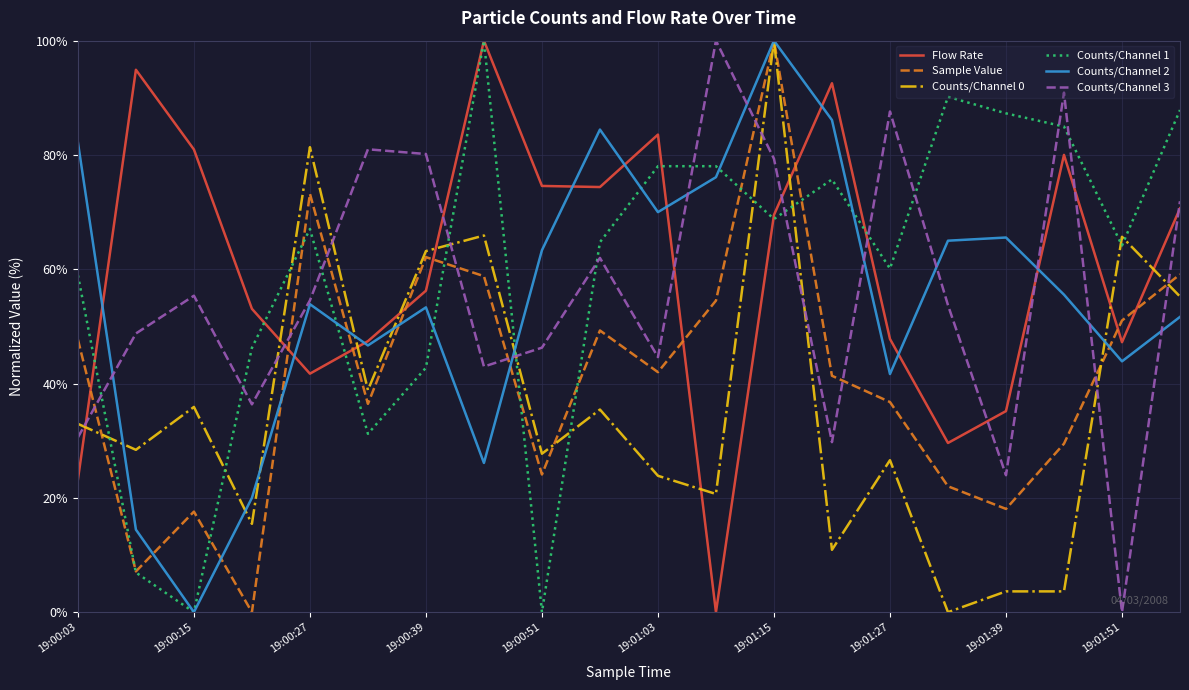

True or false: Flow Rate and Sample Value intersect in this chart.

True